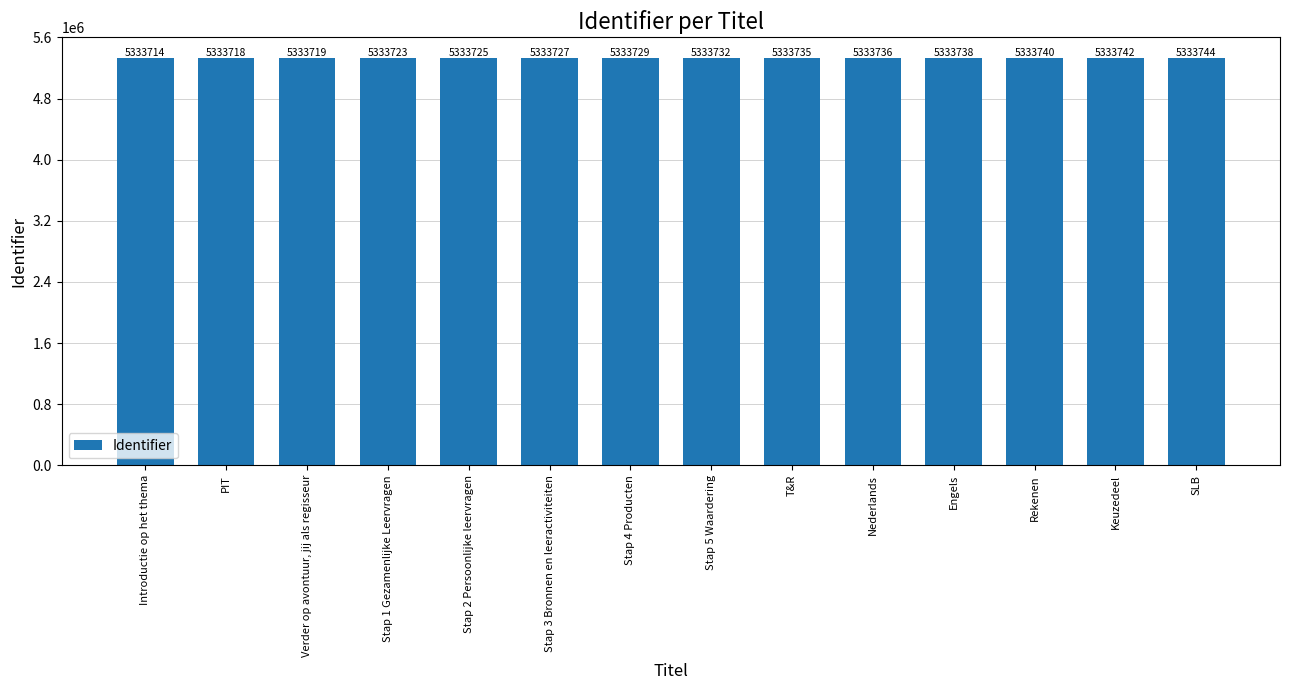

True or false: the data shows 5333723 at Stap 1 Gezamenlijke Leervragen.

True